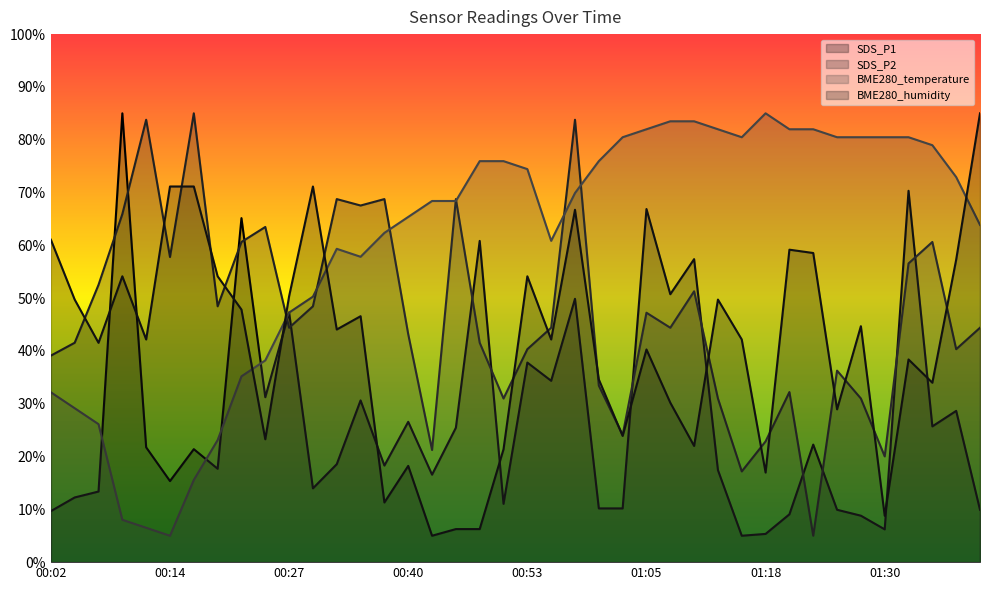

What is the average value of the BME280_temperature series?

60.2